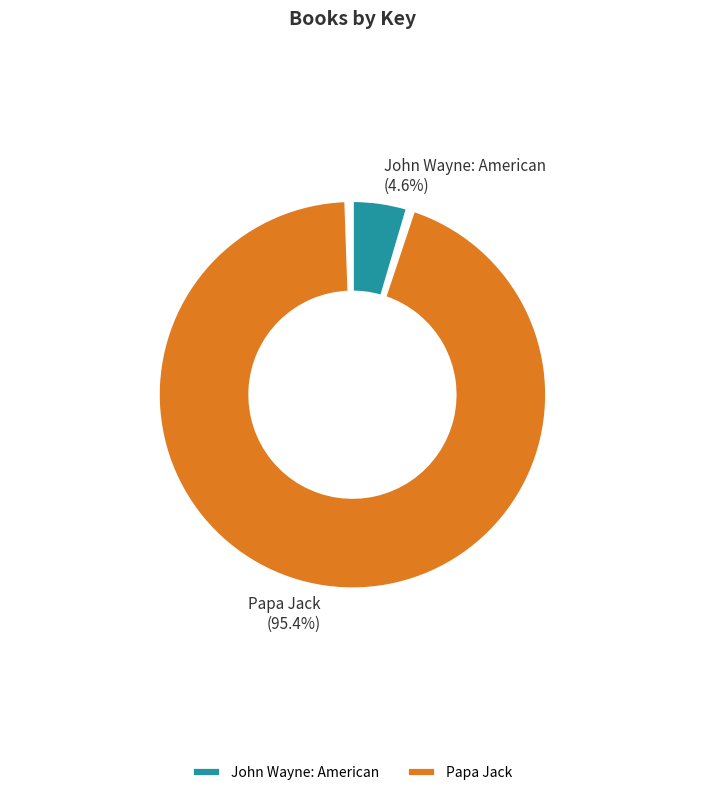

To the nearest percent, what is the average slice percentage?

50%